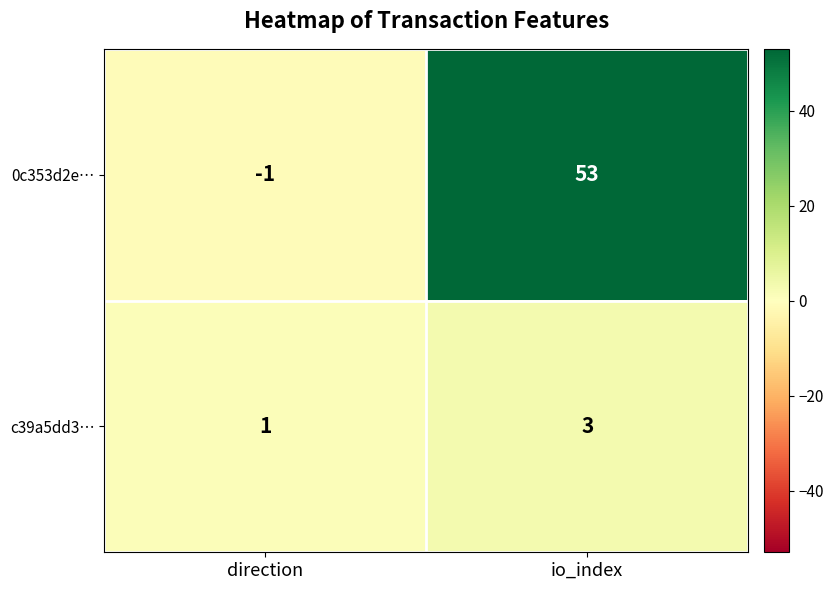

What is the approximate value of c39a5dd3… at io_index?

3